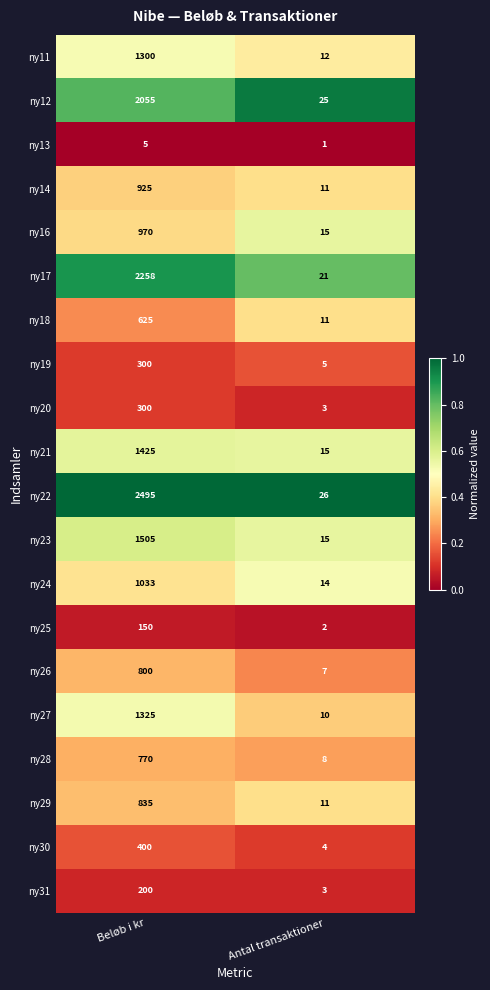

The ny28 series shows 1225 at Beløb i kr. True or false?

False